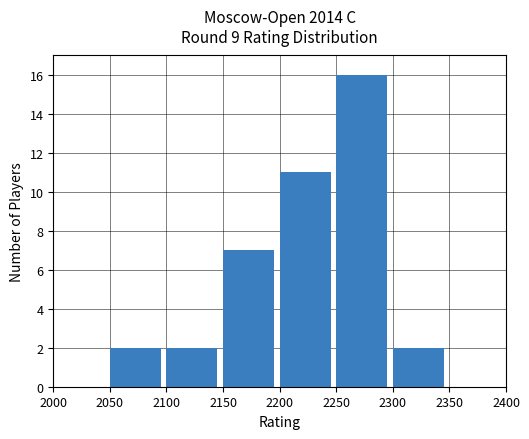

Reading left to right, list all the values displayed in this chart.

2000=0	2050=2	2100=2	2150=7	2200=11	2250=16	2300=2	2350=0